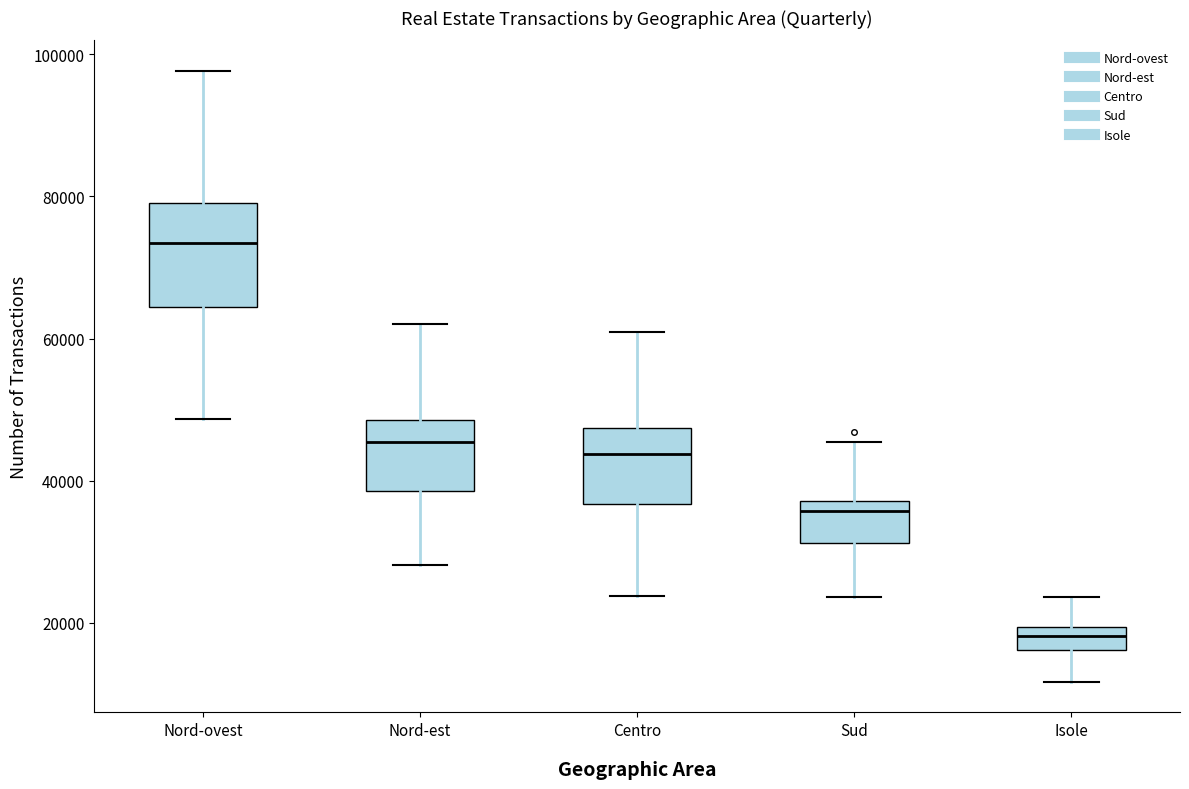

Which box is the tallest, from its lower edge to its upper edge?

Nord-ovest